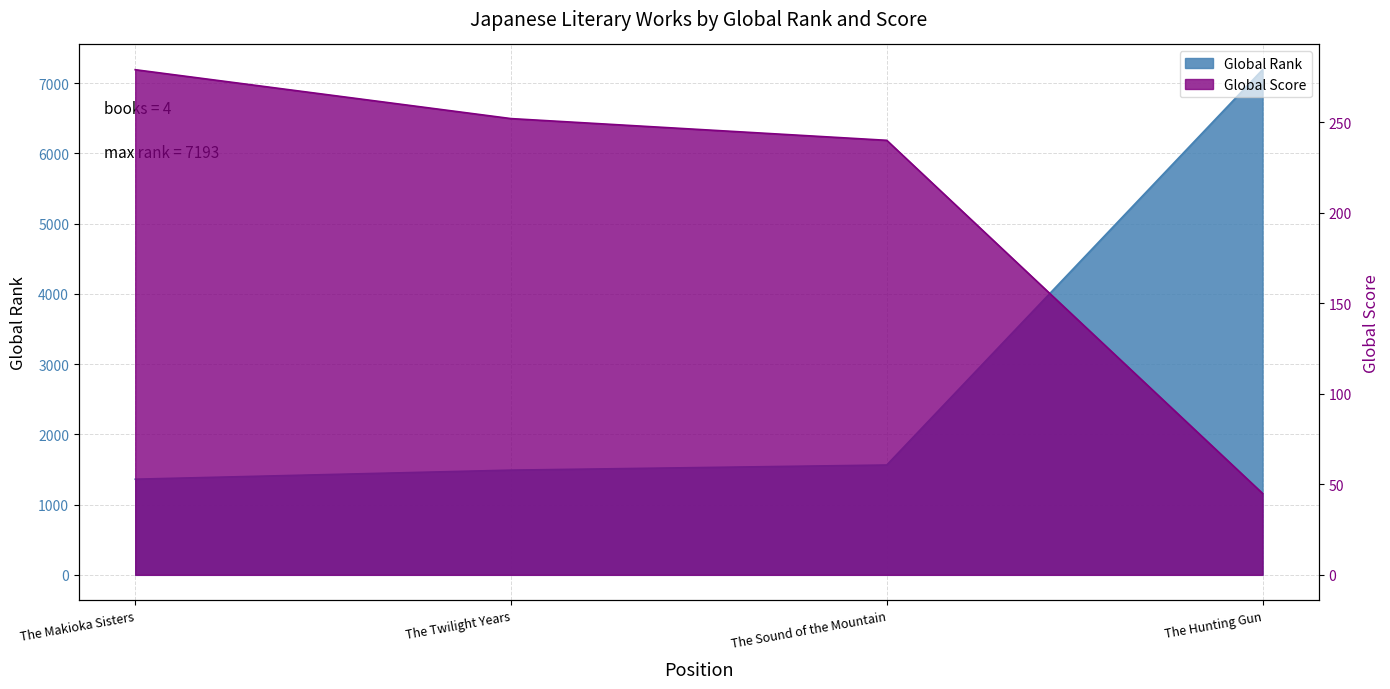

What is the difference between the maximum and minimum values in the Global Score series?

234